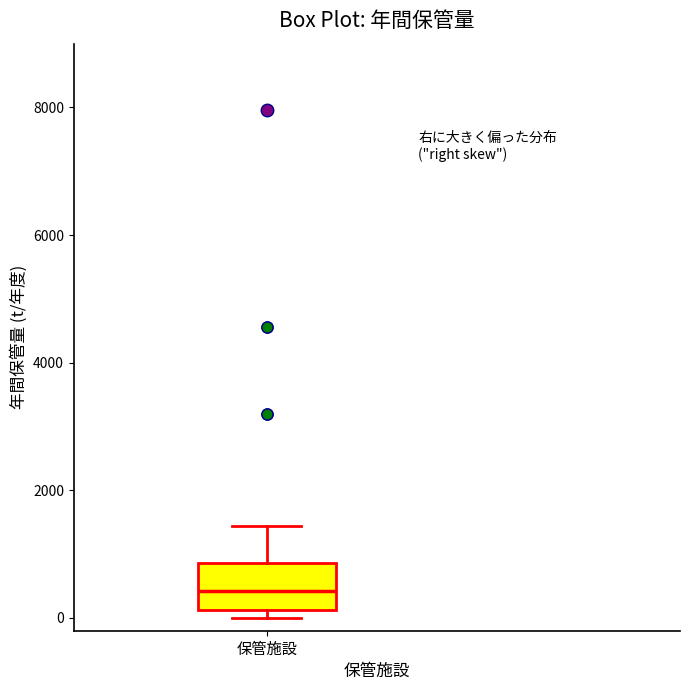

Read this box plot against the y-axis: the position of the median line, the range covered by the box, and the ends of both whiskers. The values are not printed on the chart, so give them approximately, as read against the axis.

median 400, box 200 to 800, whiskers 0 to 1400